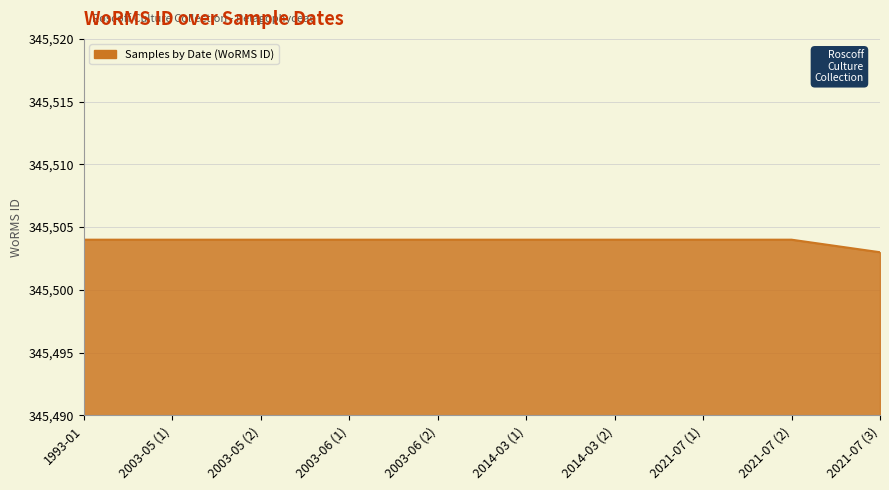

Which label corresponds to the smallest value in the chart?

2021-07 (3)